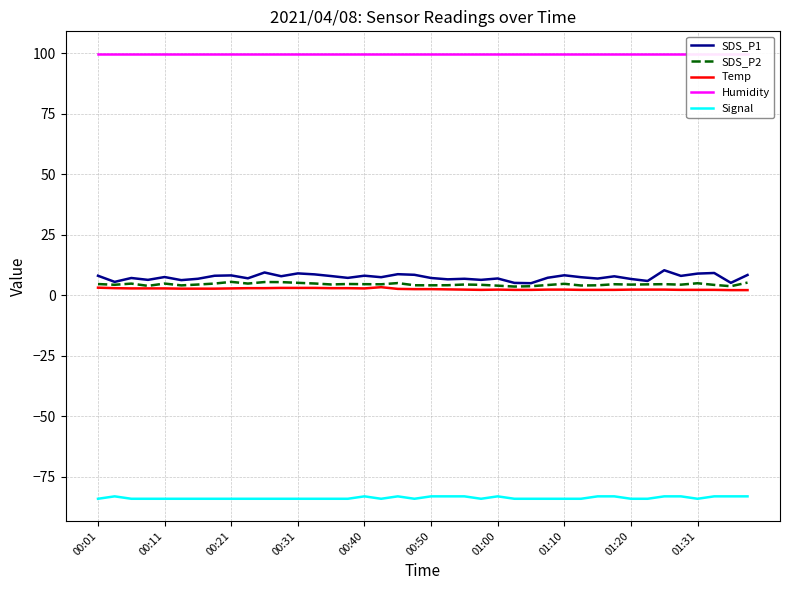

What is the sum of all Signal values?

-3346.0